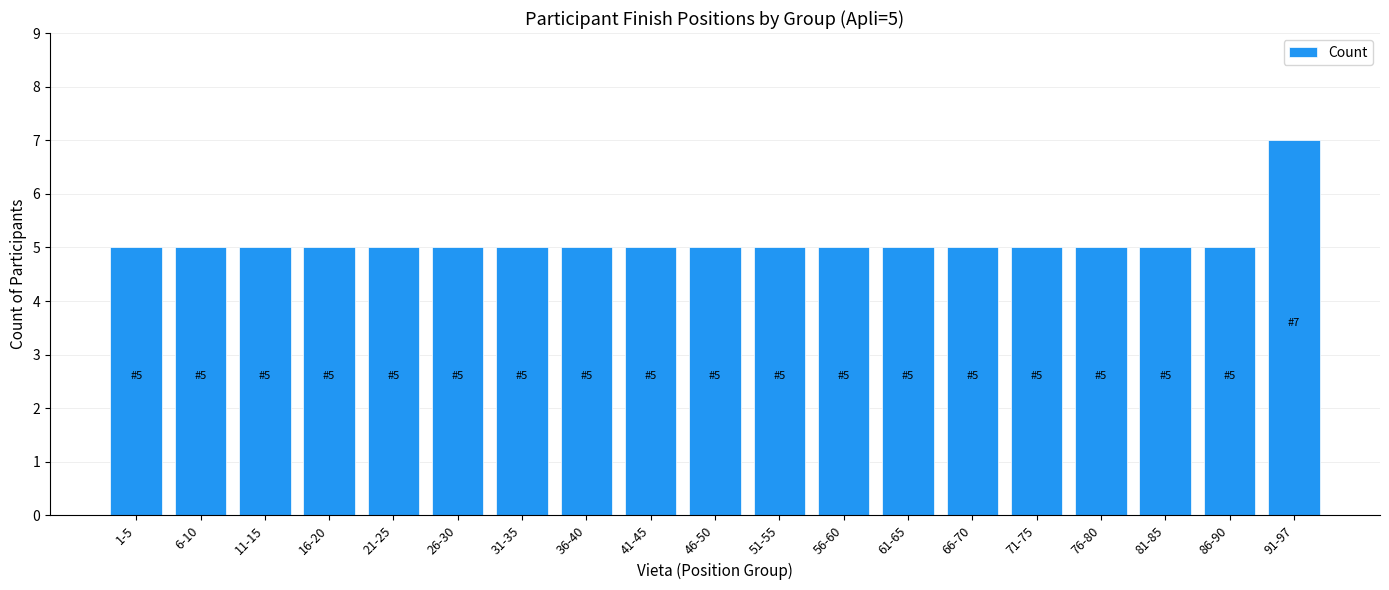

What is the value of the 3rd bar from the left?

5